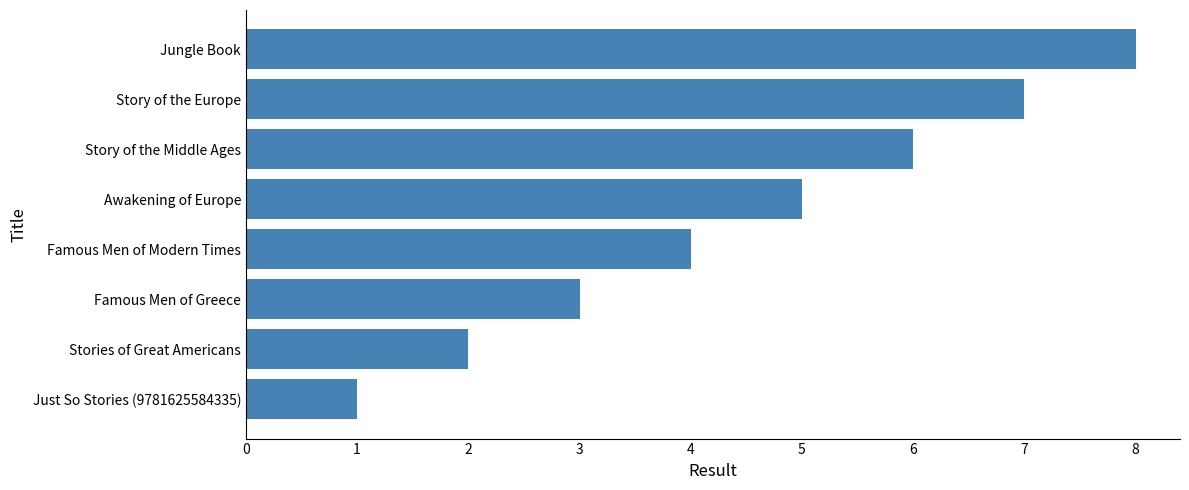

What is the sum of the values at Stories of Great Americans and Famous Men of Modern Times?

6